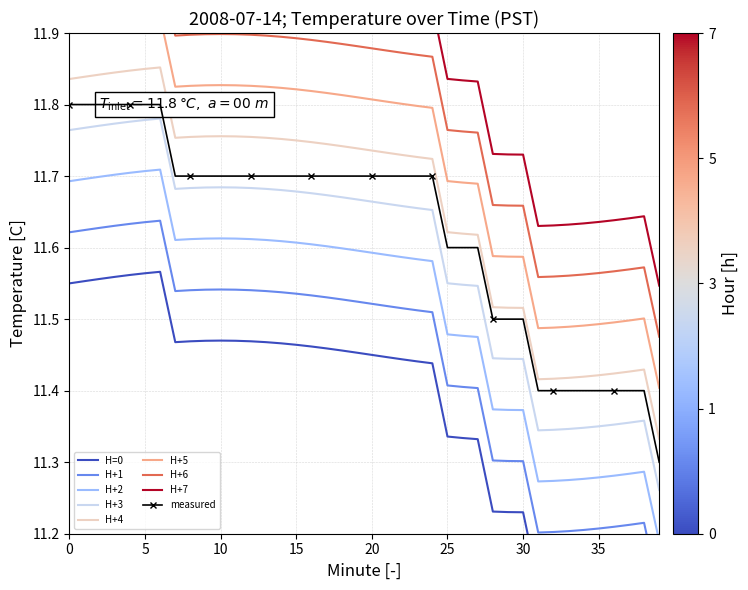

True or false: the data shows 5.7 at 36.

False